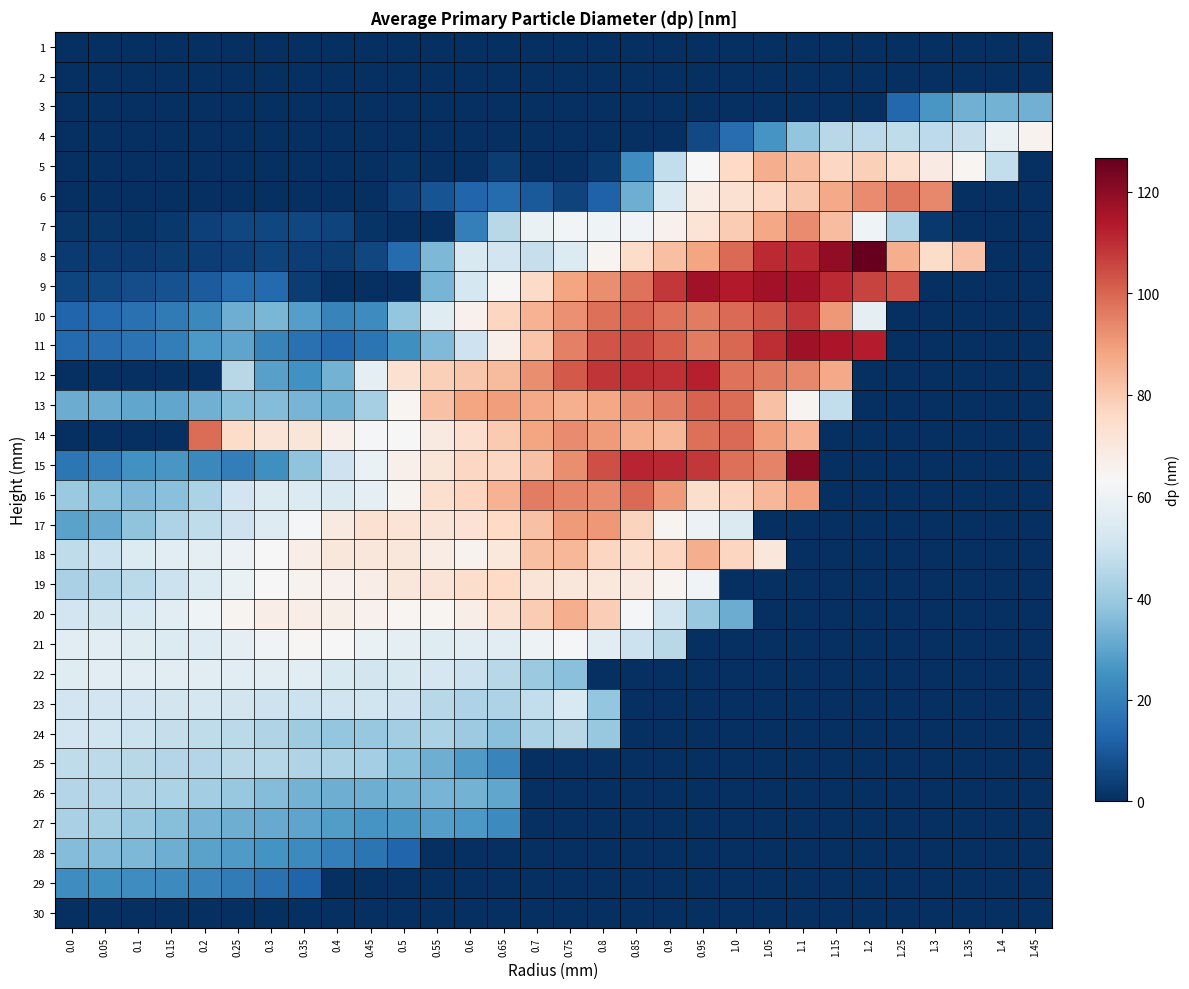

Rank the series at 0.55 from lowest to highest value.

1, 2, 3, 4, 5, 7, 28, 29, 30, 6, 27, 25, 26, 9, 8, 11, 24, 23, 22, 10, 21, 20, 18, 14, 15, 17, 19, 16, 12, 13